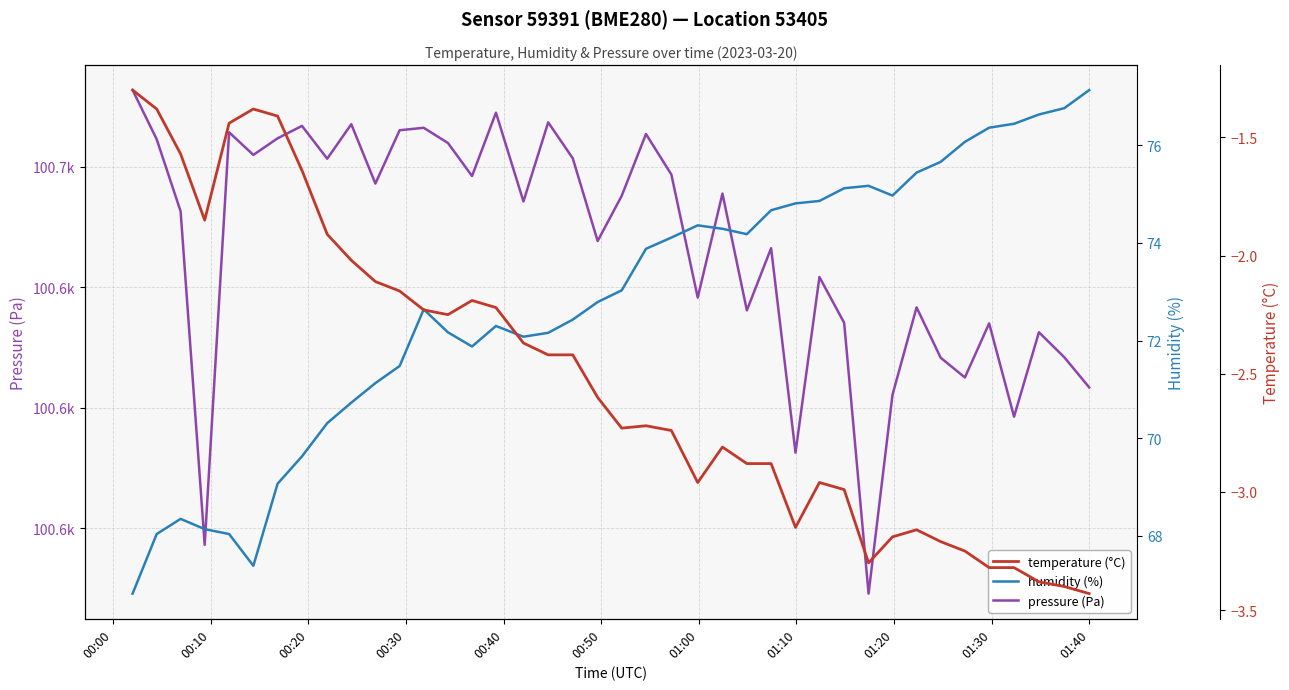

What are all the series names shown in the legend?

pressure (Pa), humidity (%), temperature (°C)